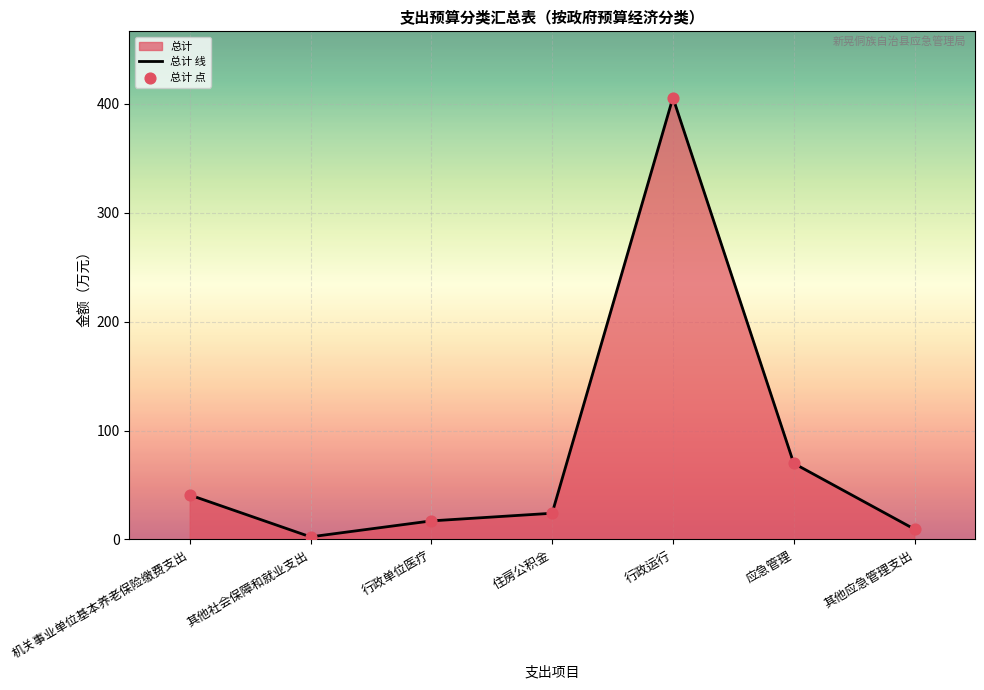

At how many categories does at least one series exceed 8?

6